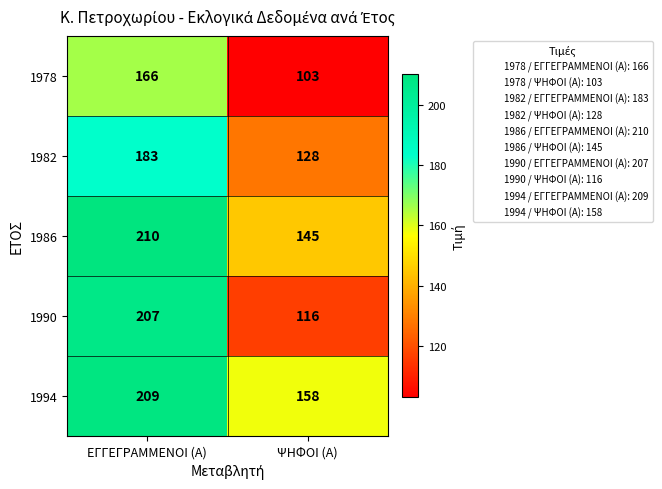

Reading right to left, what are all the values shown in this chart?

1978: 103	166
1982: 128	183
1986: 145	210
1990: 116	207
1994: 158	209